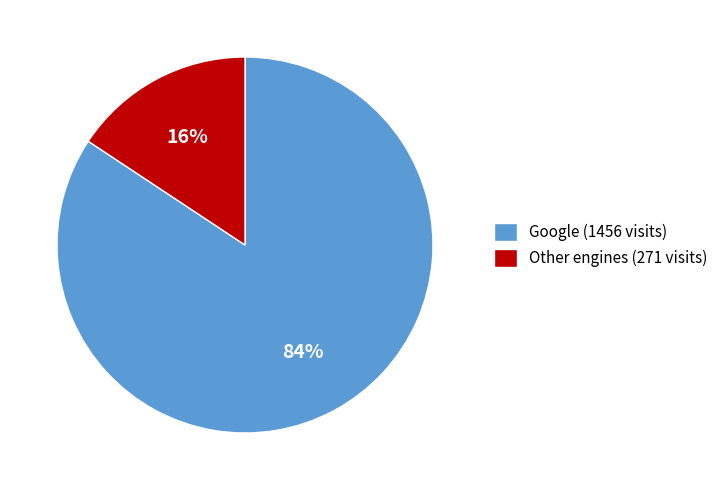

How many segments does this pie chart have?

2